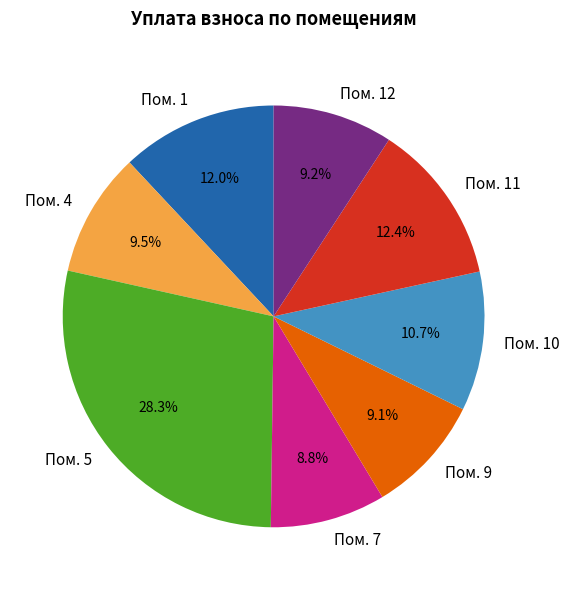

What is the largest slice in the pie chart?

Пом. 5